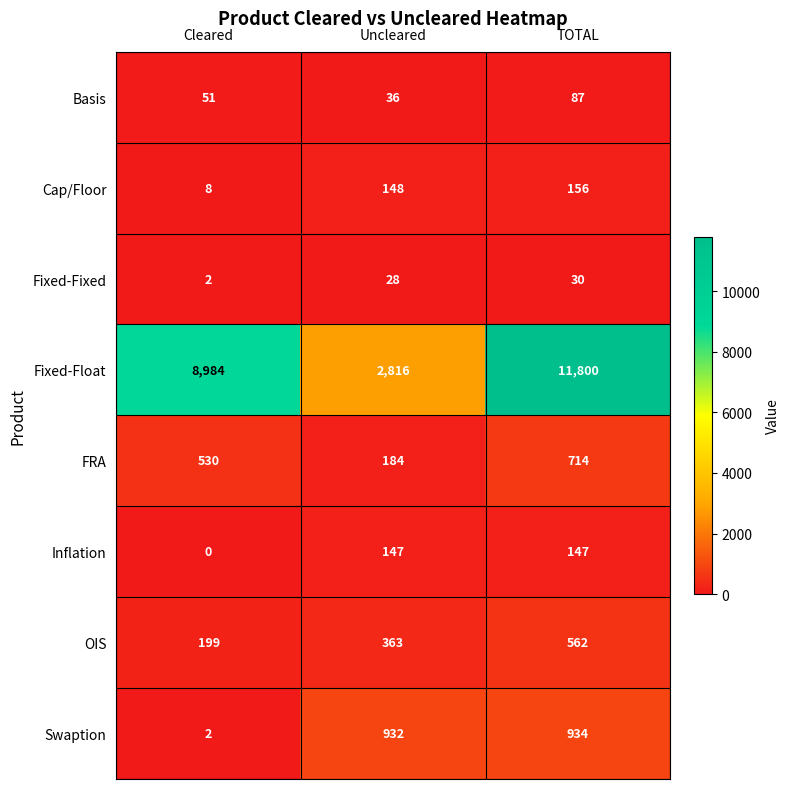

At how many categories does at least one series exceed 9752?

1